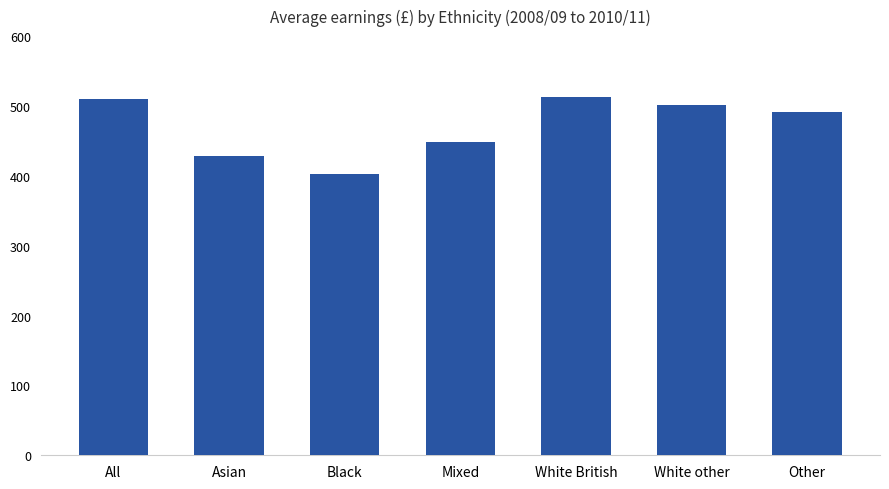

What is the value of the 5th bar from the left?

513